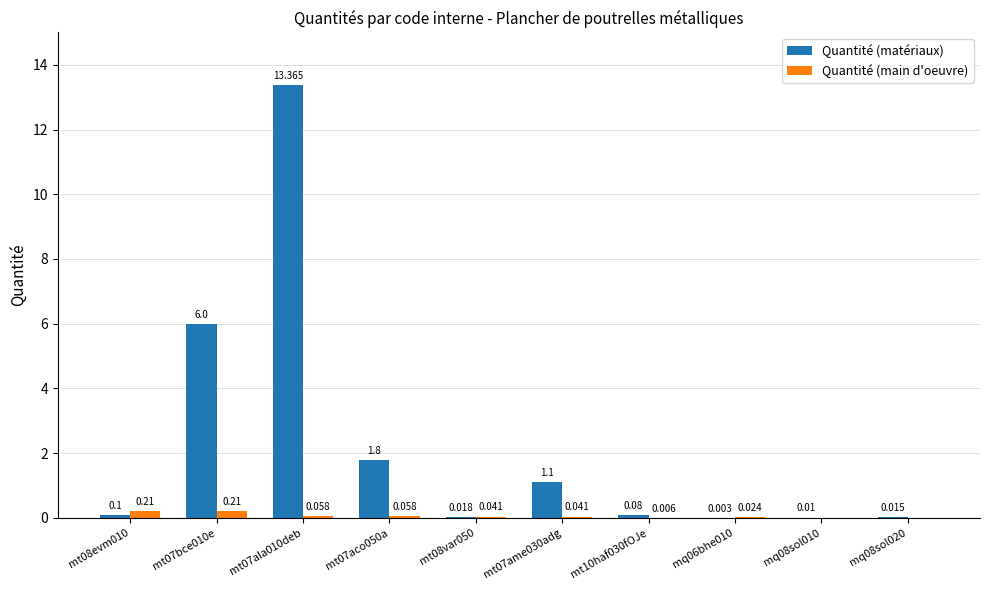

Which series has the largest total across all categories?

Quantité (matériaux)